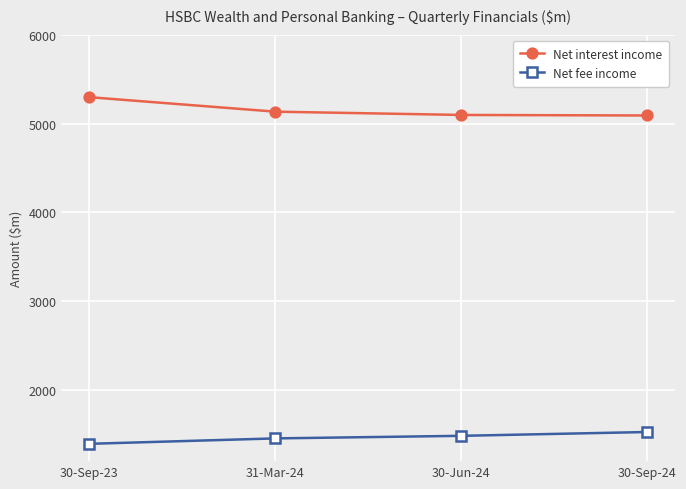

What is the sum of all Net interest income values?

20619